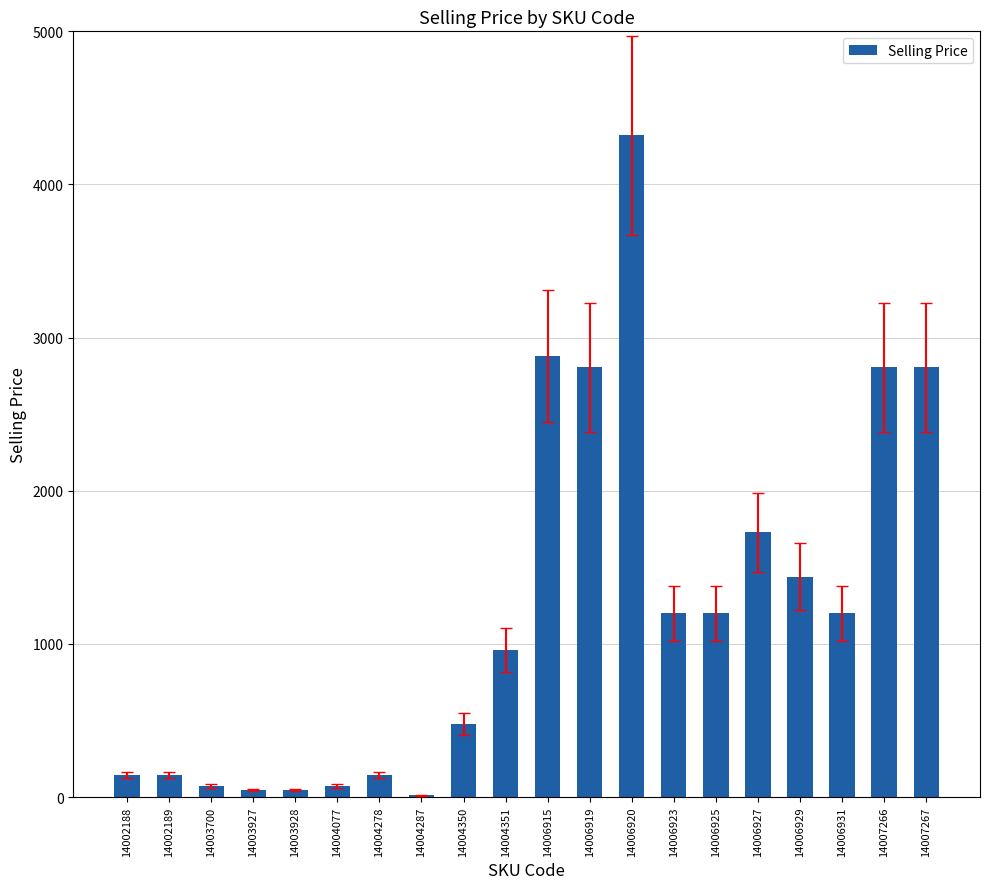

Are the bars horizontal?

No